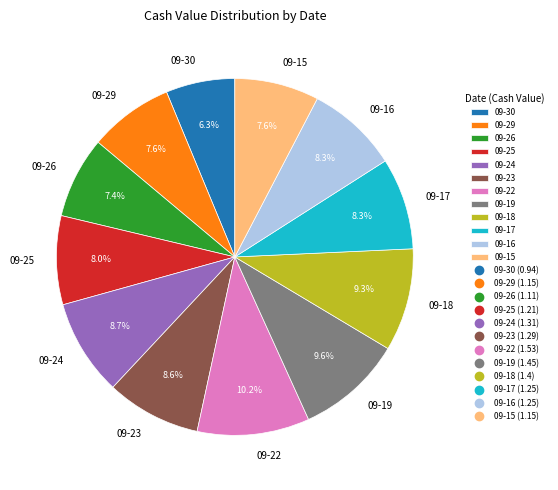

How many segments does this pie chart have?

12